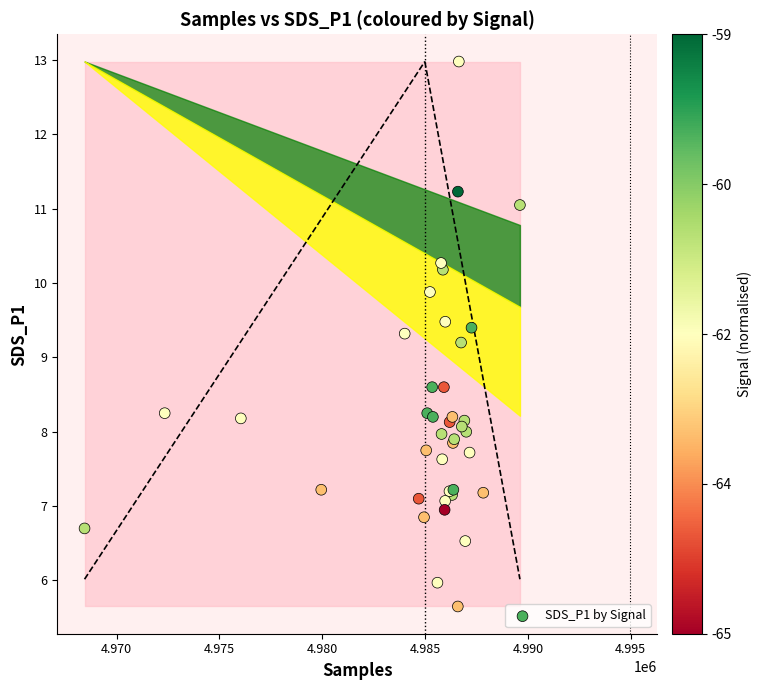

What Y value in the scatter plot is closest to 9?

9.2